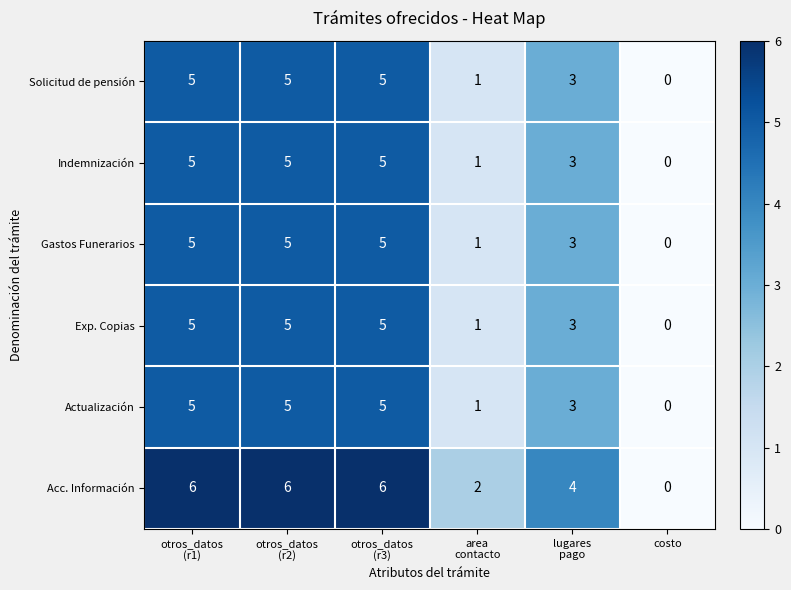

At which category does the chart reach its minimum across all series?

costo